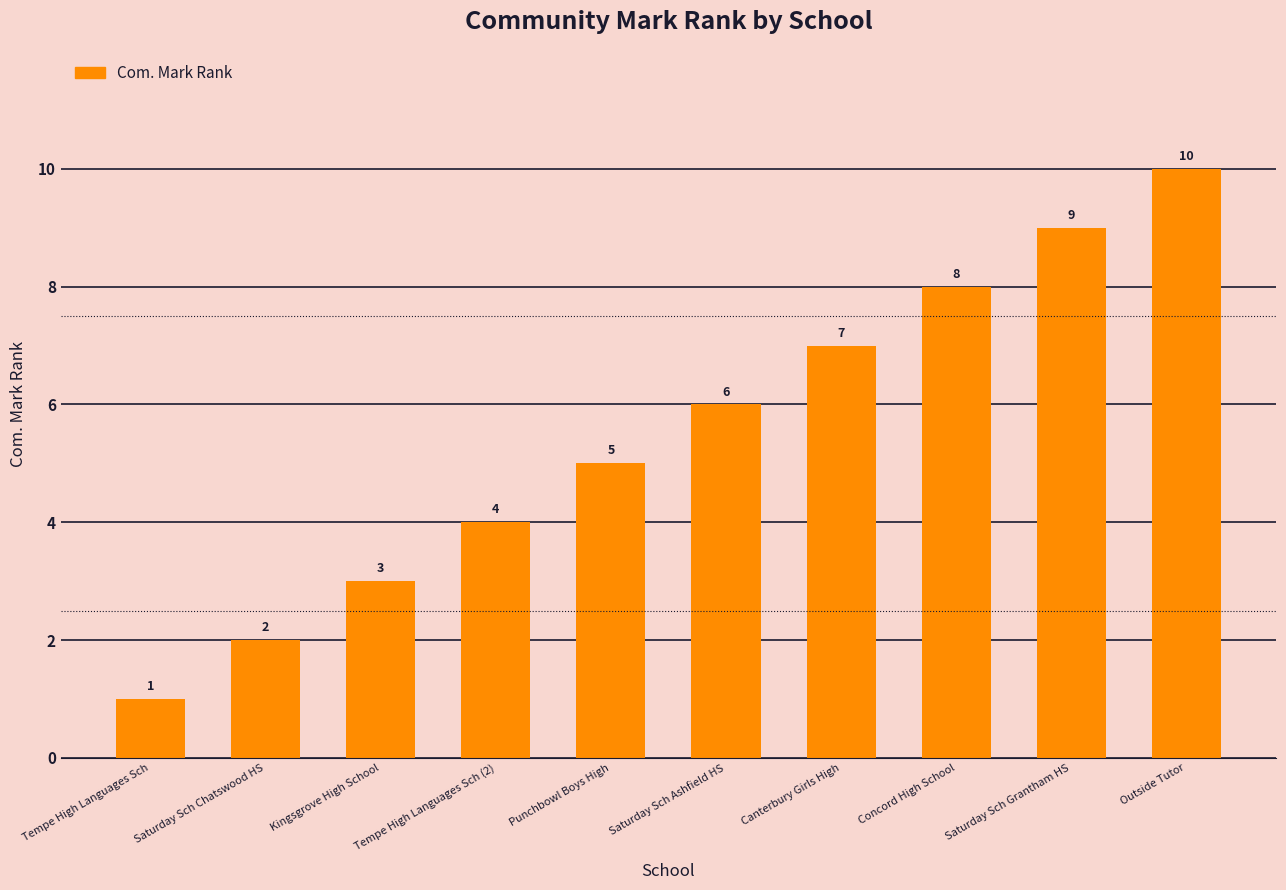

What is the sum of all values?

55